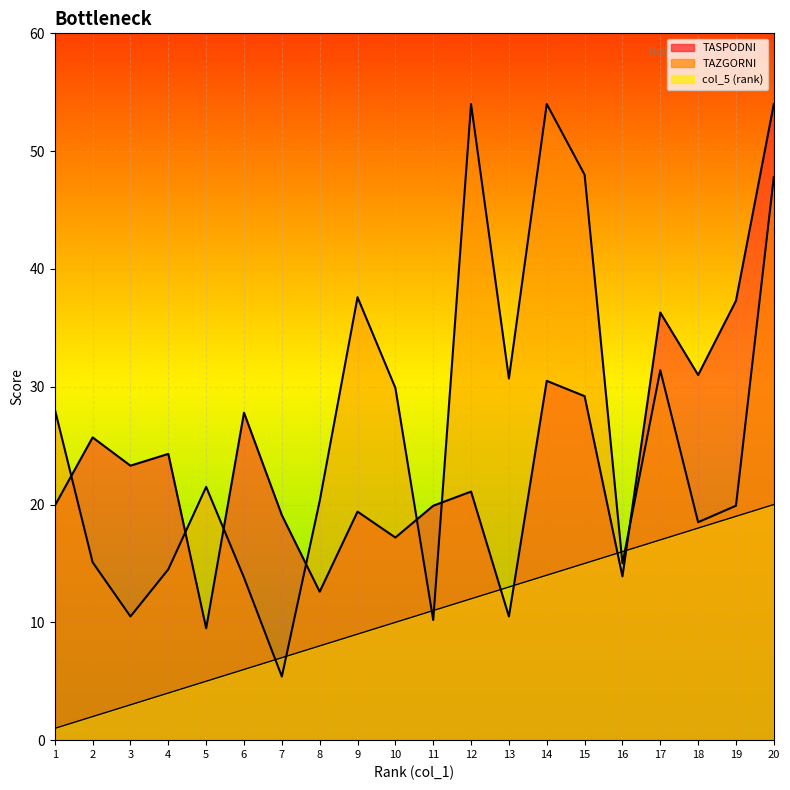

At which category does TAZGORNI reach its first local peak?

5